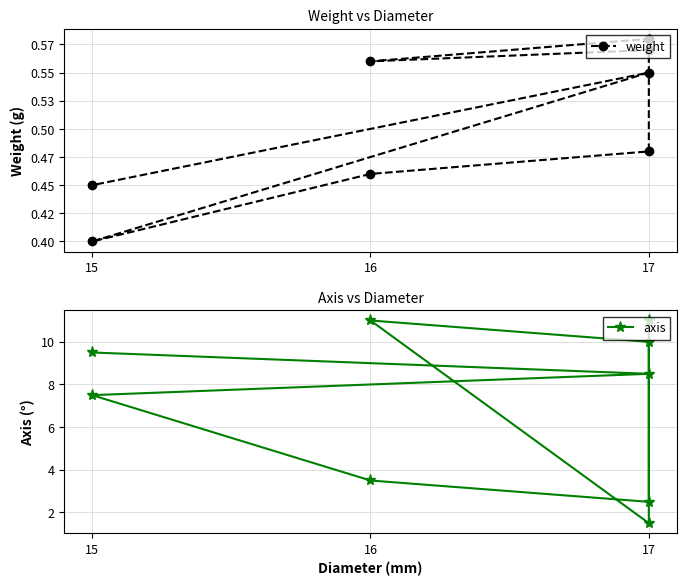

Is the value of weight at 15 greater than the value of axis at 15?

No